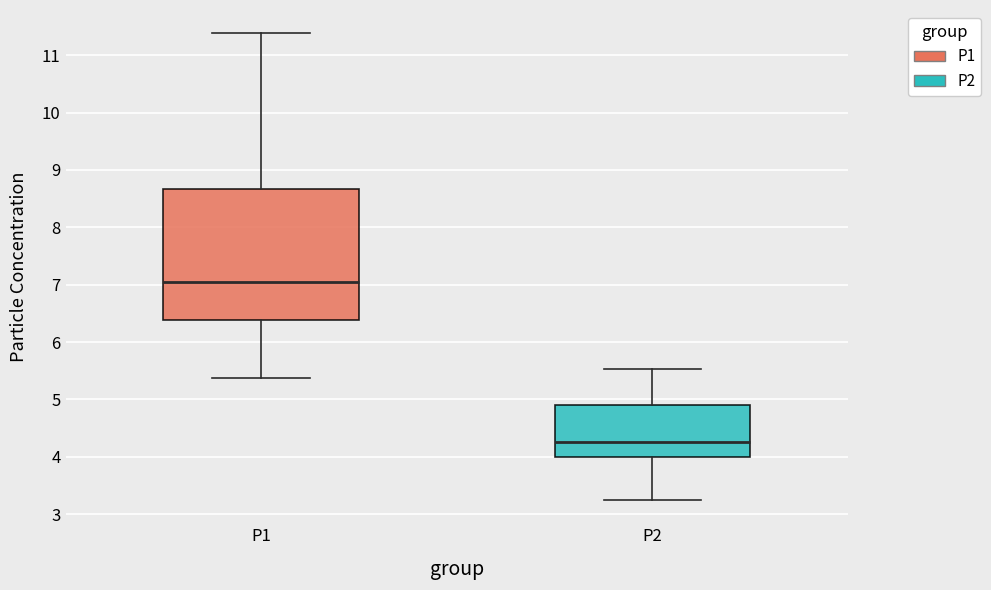

Comparing the boxes themselves (not the whiskers), which one is the tallest?

P1